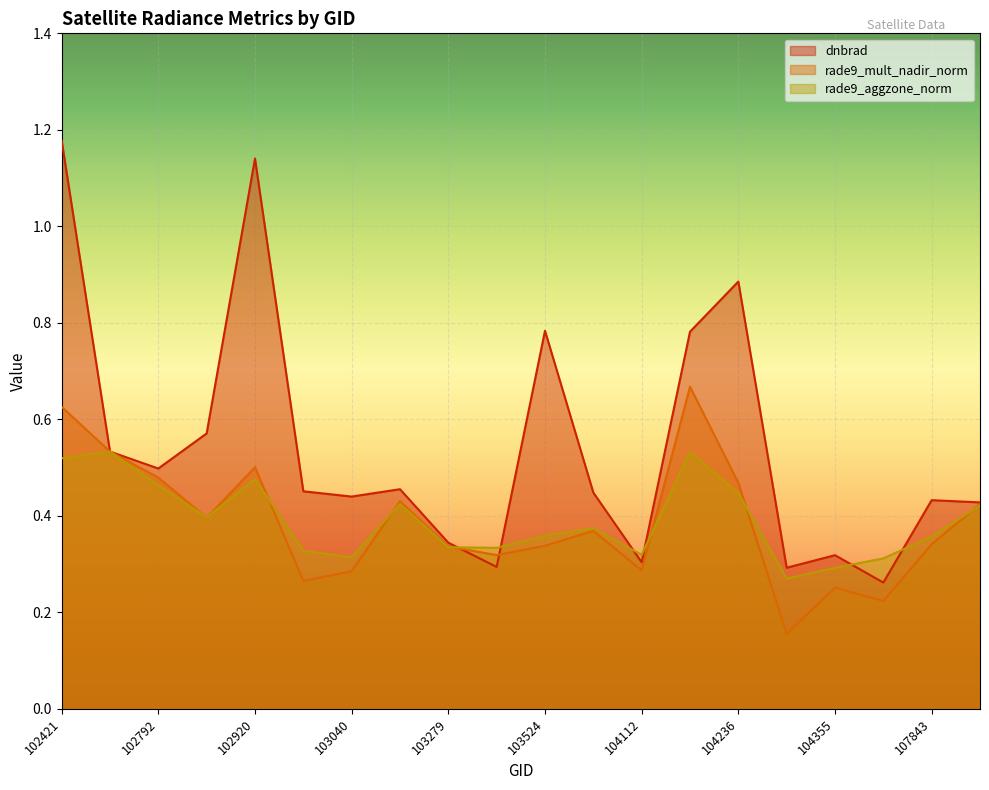

The value of rade9_mult_nadir_norm at 102920 is 0.5. True or false?

True